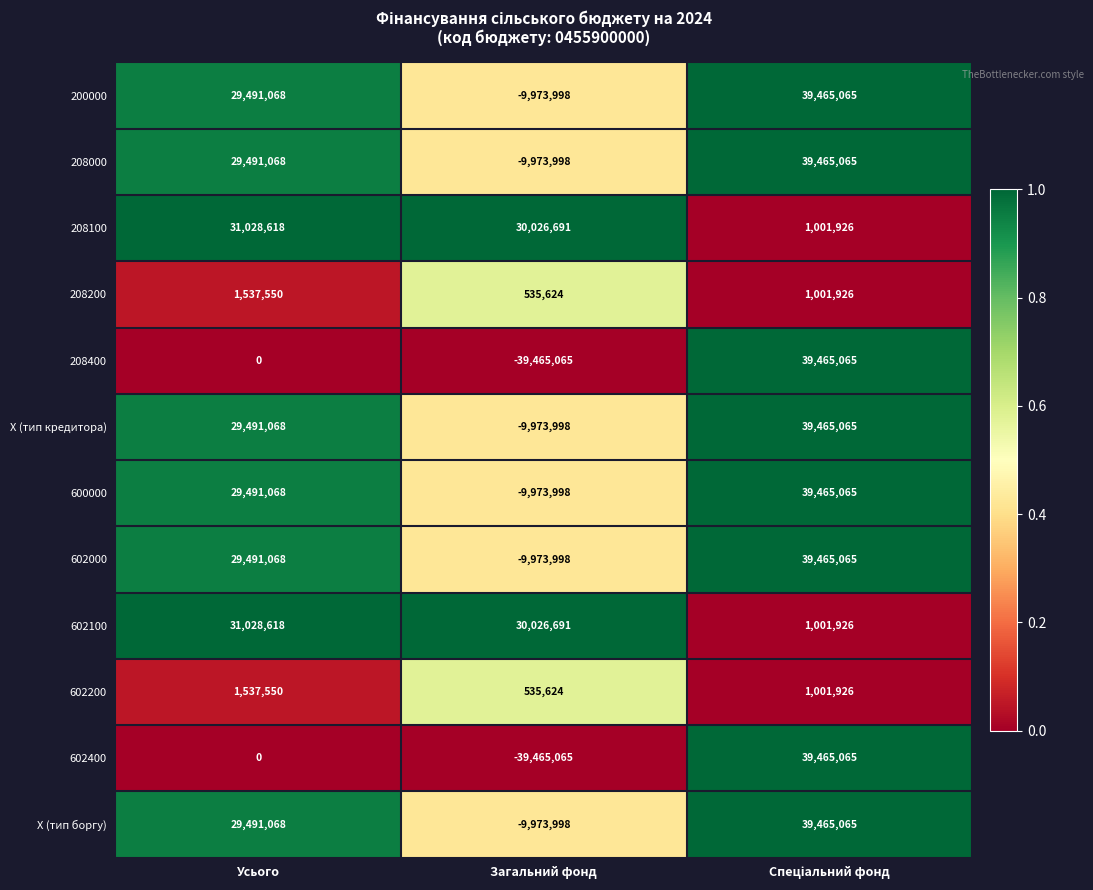

The value of 602200 at Усього is 2535170. True or false?

False